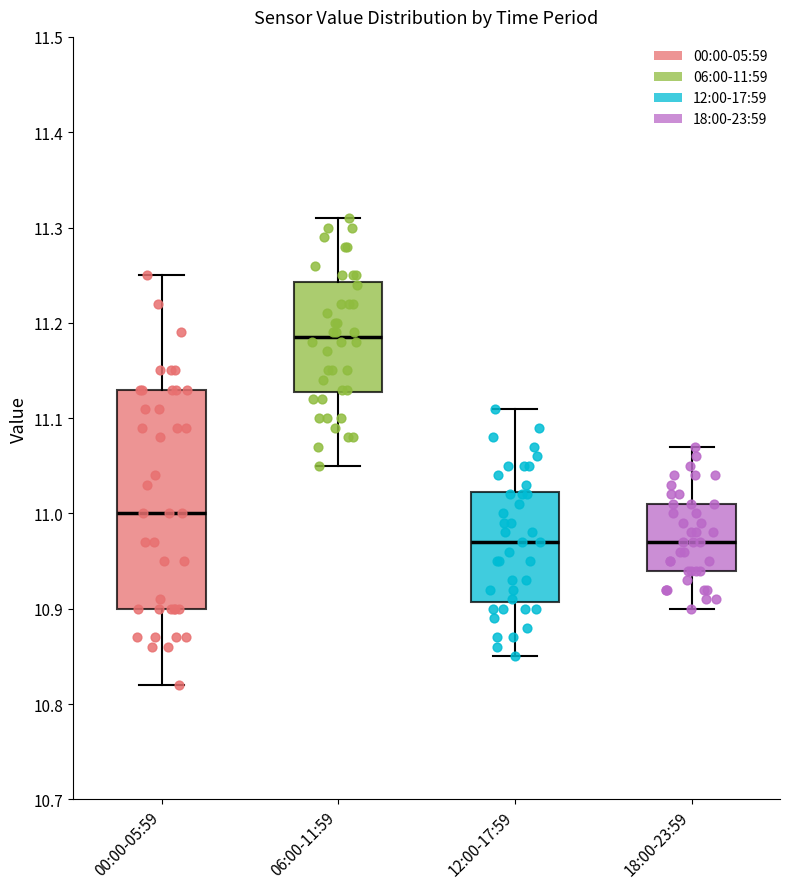

Comparing the boxes themselves (not the whiskers), which one is the tallest?

00:00-05:59